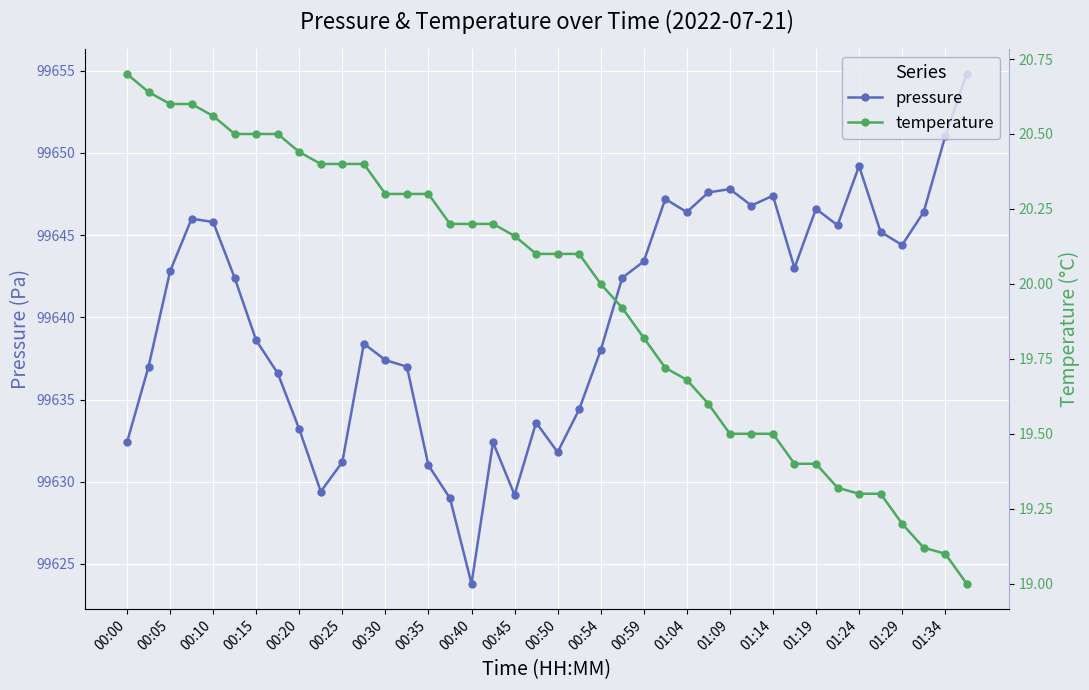

What is the lowest value of the pressure series?

99623.8